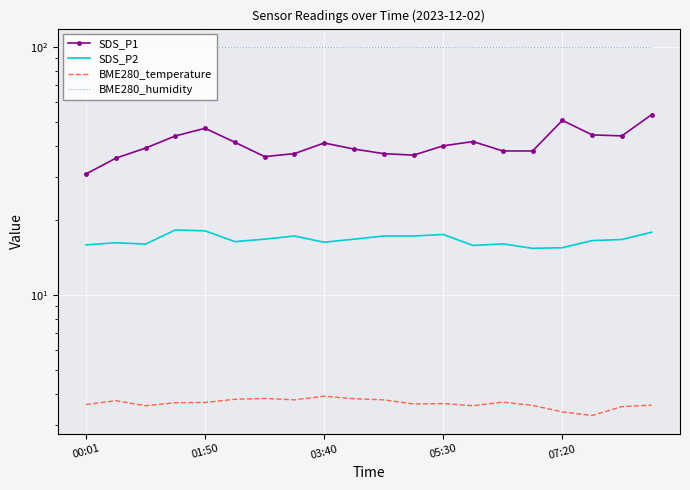

How many categories are shown in the chart?

20